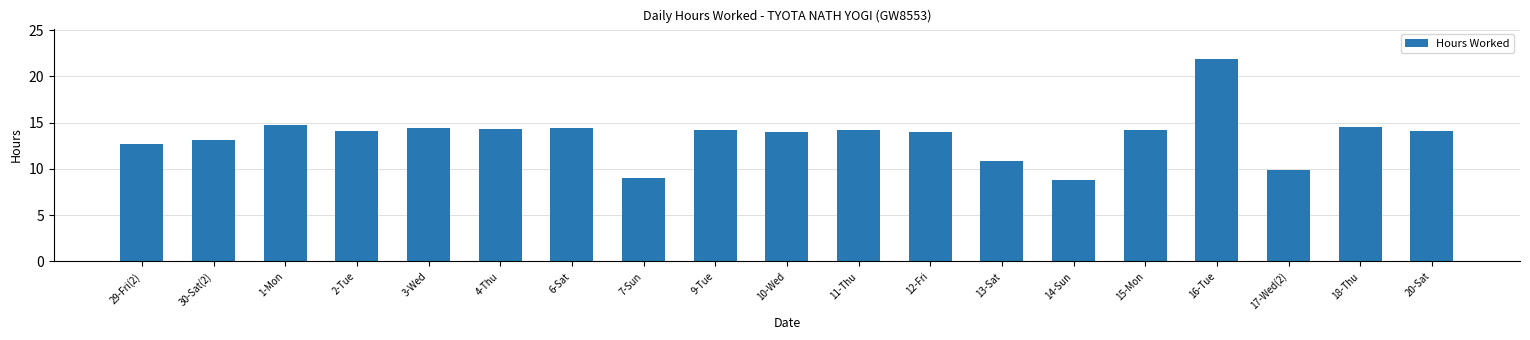

Approximately how many times larger is the value at 11-Thu compared to 14-Sun?

1.6